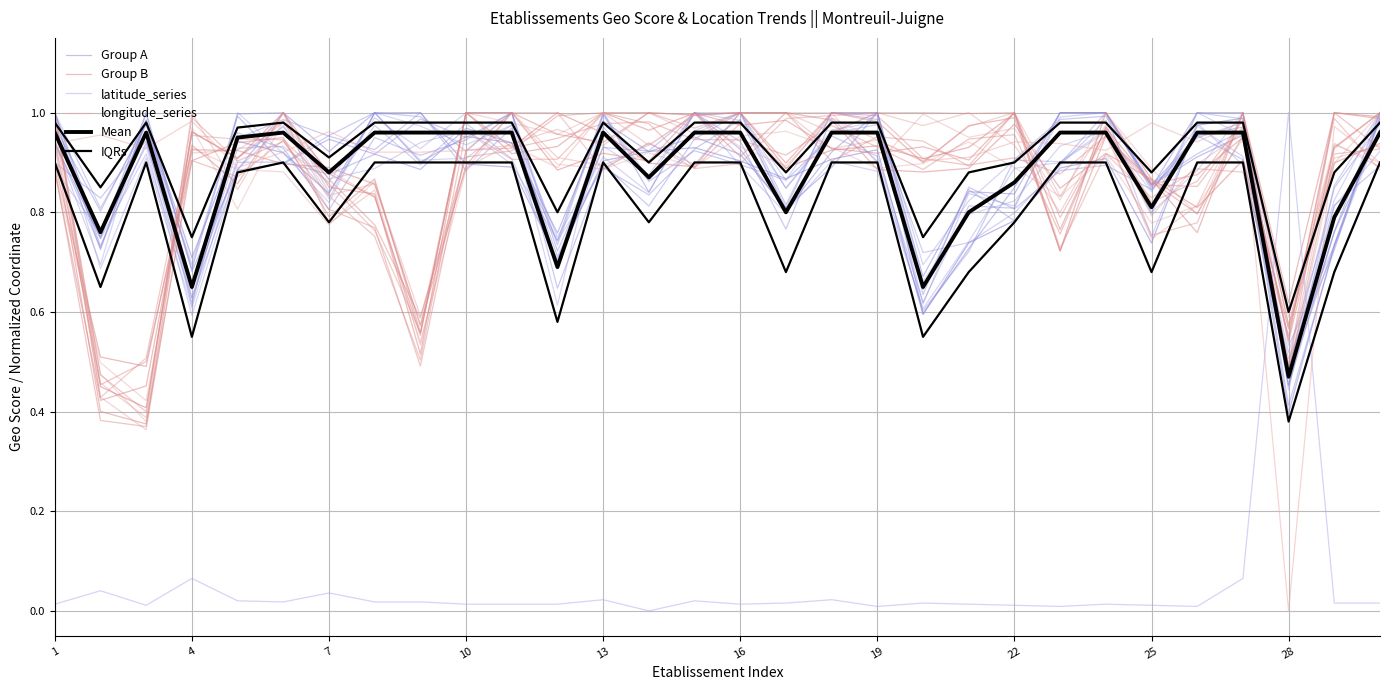

Does the chart have visible grid lines?

Yes